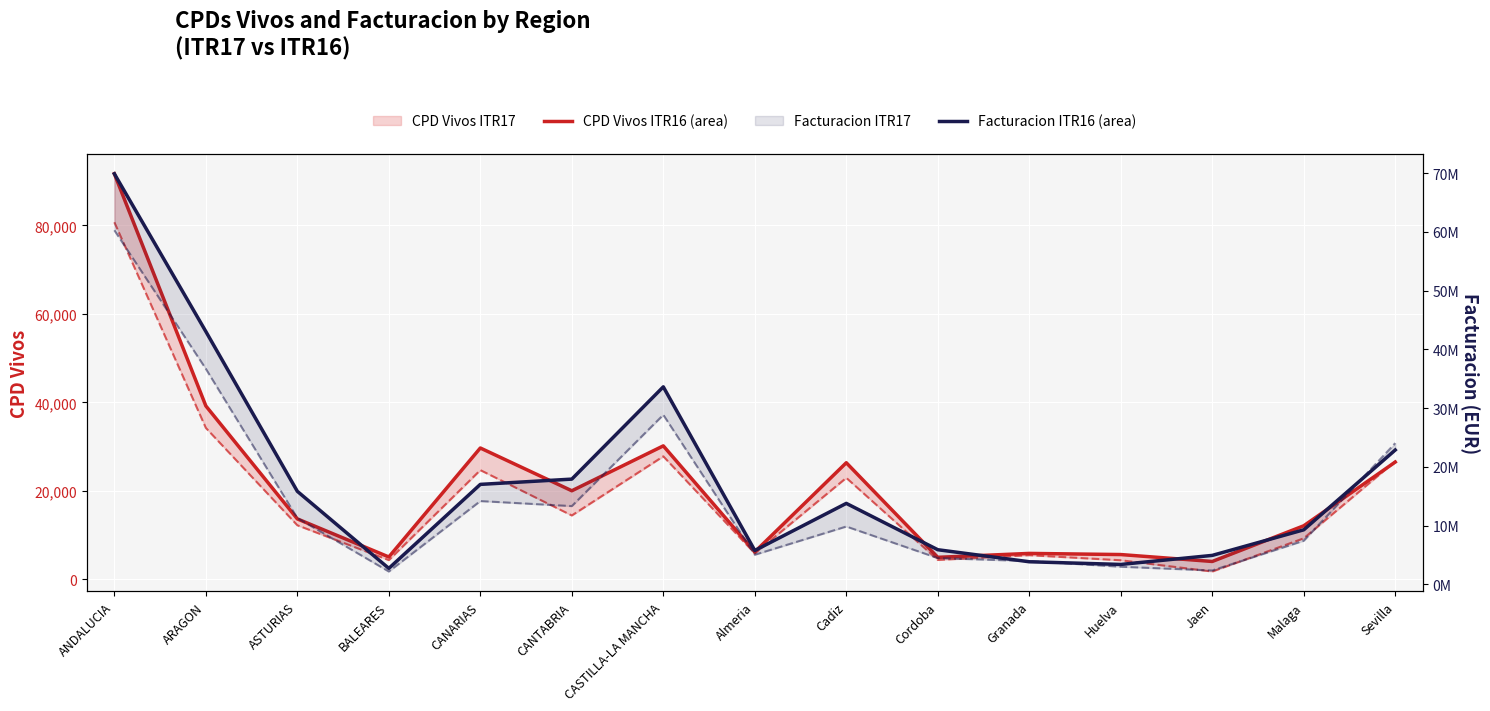

What is the label of the 3rd point from the right?

Jaen